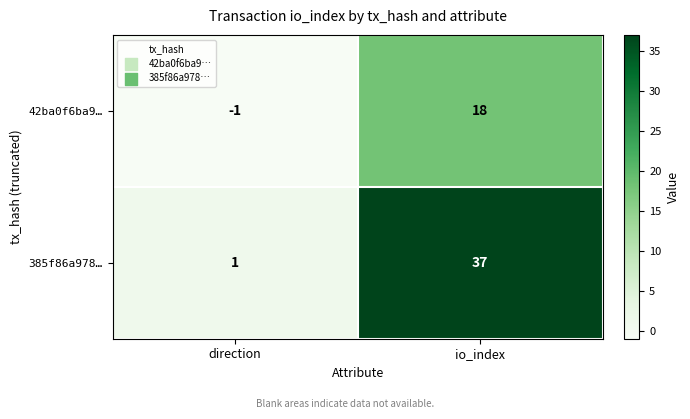

Is it true that 385f86a978… equals 1 at direction?

True